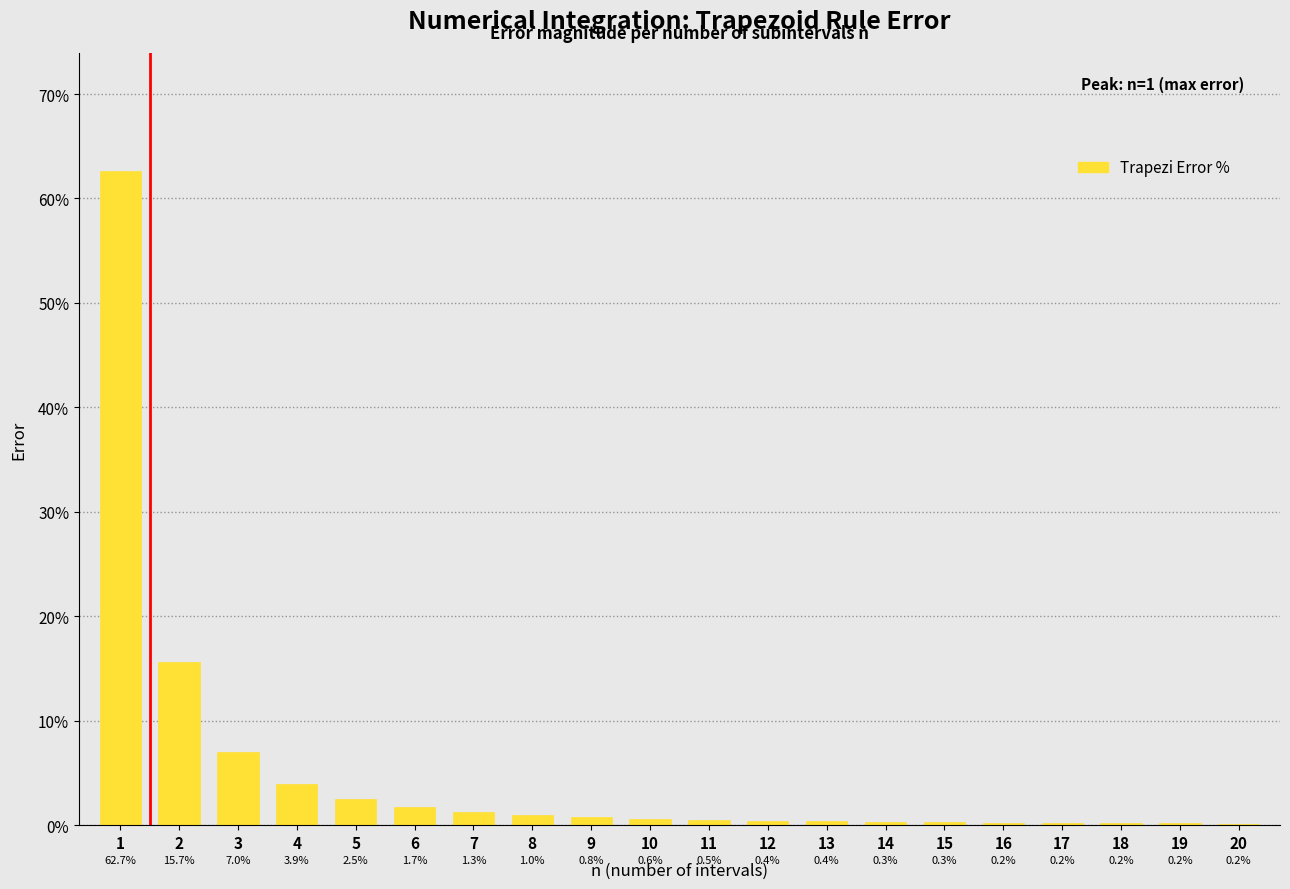

Reading left to right, extract all data points from this chart.

1=62.7	2=15.7	3=7.0	4=3.9	5=2.5	6=1.7	7=1.3	8=1.0	9=0.8	10=0.6	11=0.5	12=0.4	13=0.4	14=0.3	15=0.3	16=0.2	17=0.2	18=0.2	19=0.2	20=0.2